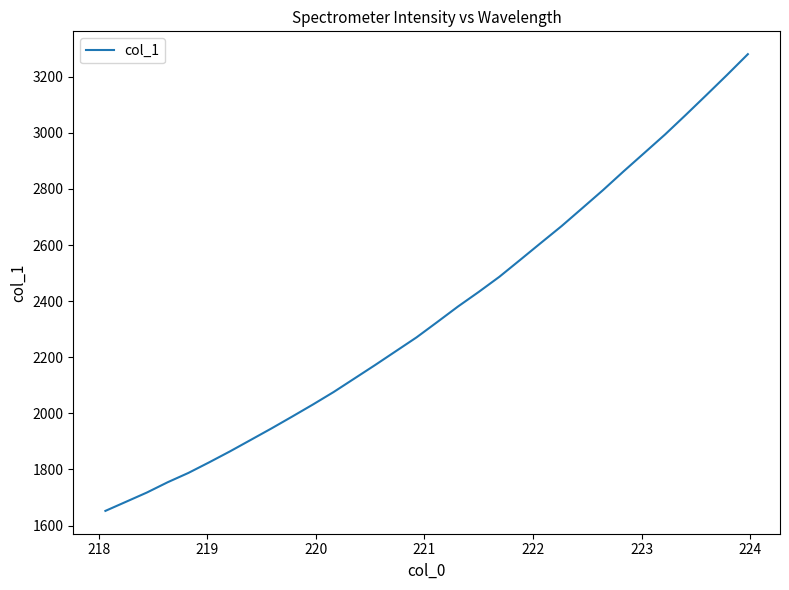

What is the minimum value shown in the chart?

1652.2